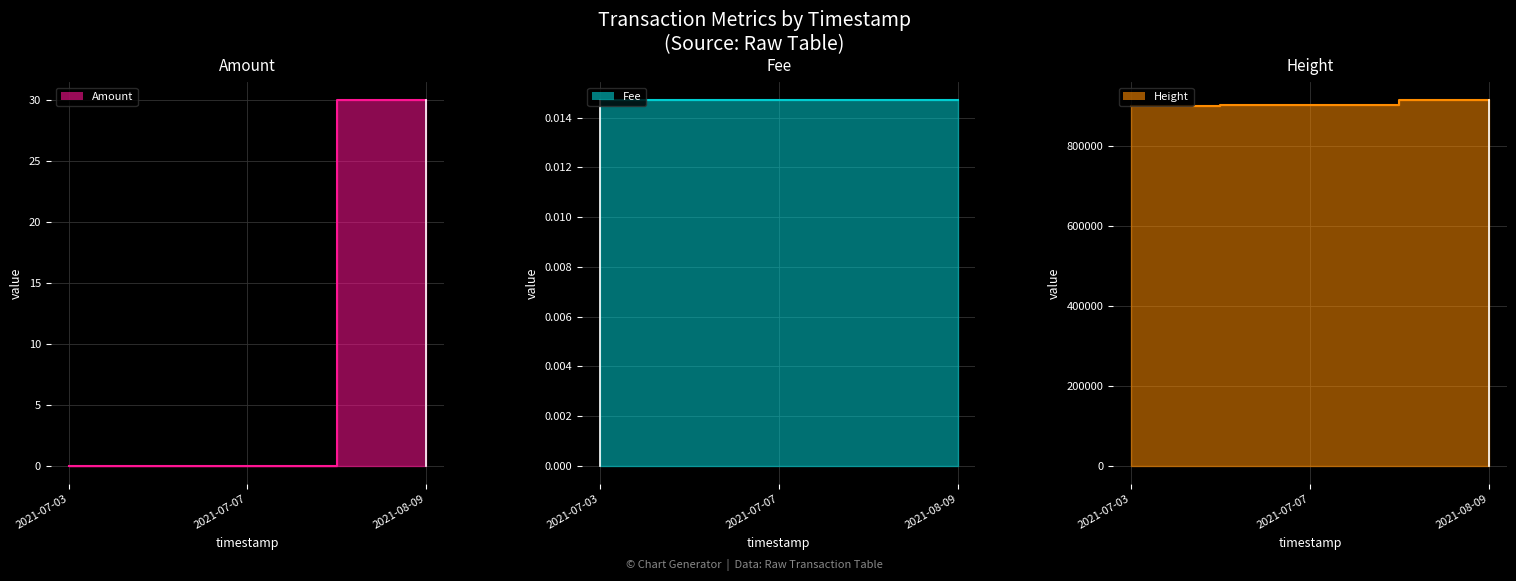

How many data points does each series have?

3